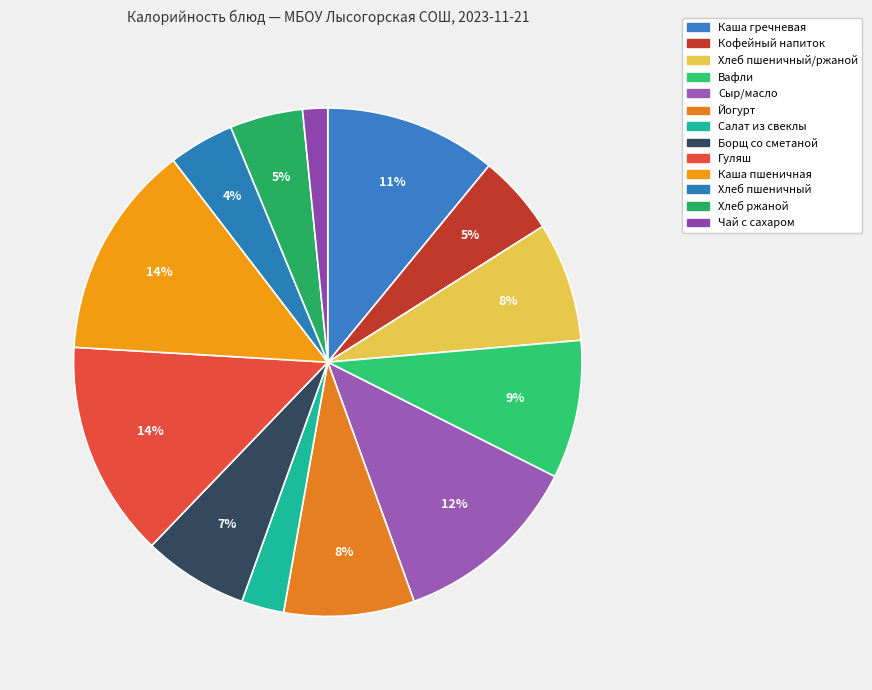

True or false: Каша пшеничная accounts for 14% of the total.

True